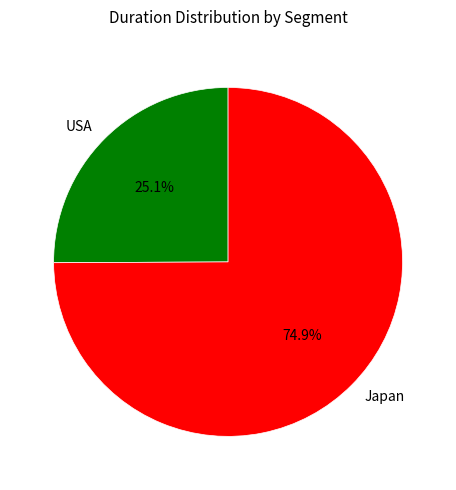

Rank the categories by value from highest to lowest.

Japan, USA